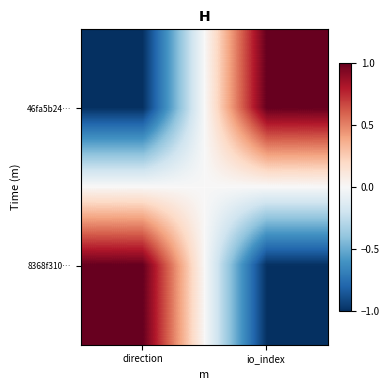

At how many categories does at least one series exceed 0?

2